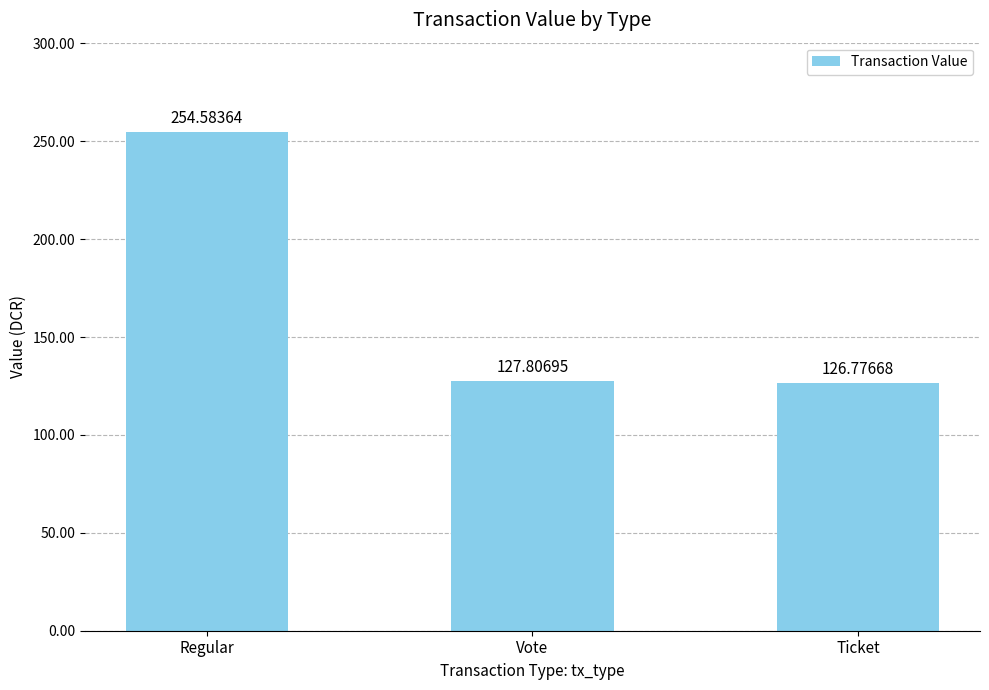

At which label is the value closest to 190?

Vote